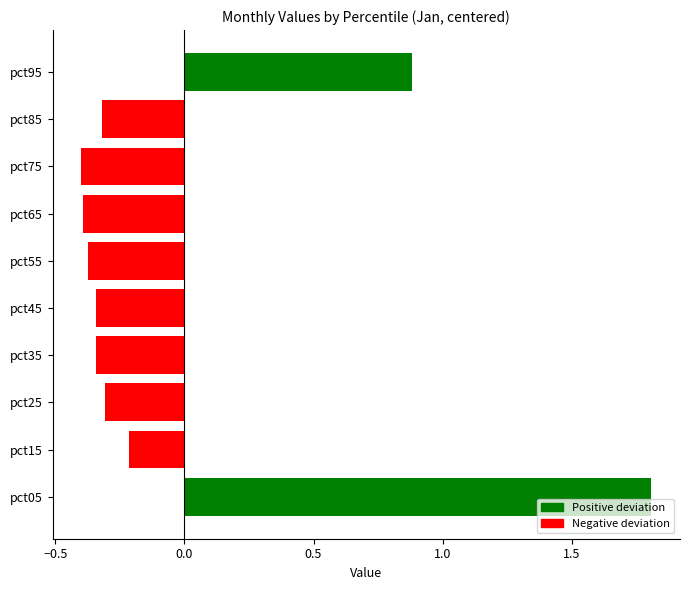

Where is the data nearest to the value 0?

pct15